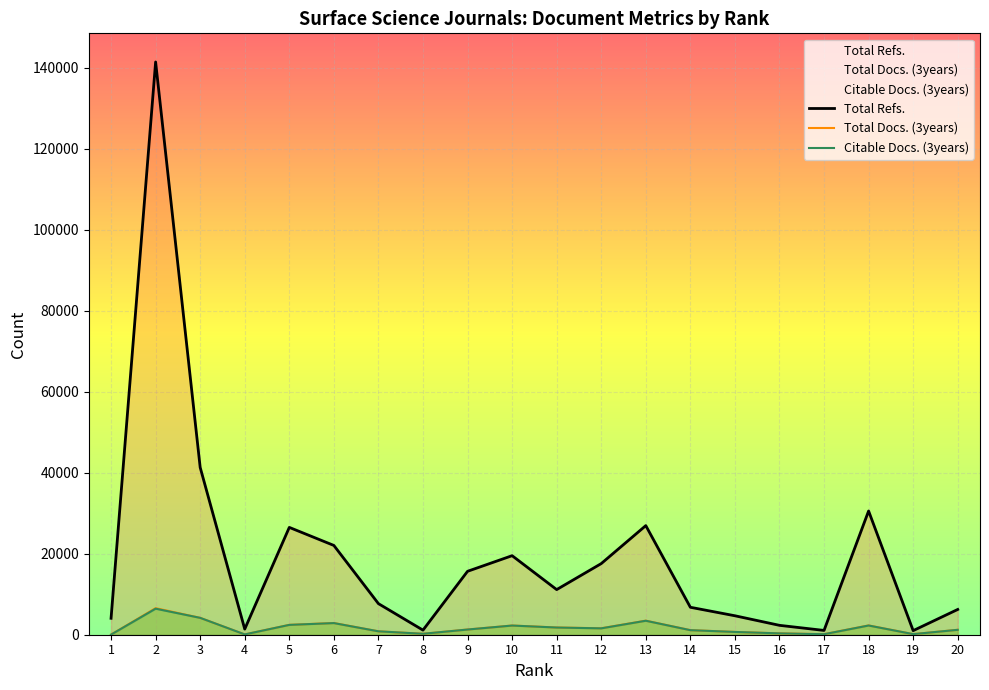

Reading left to right, what are all the values shown in this chart?

Total Refs.: 4057	141389	41296	1391	26496	22039	7673	1132	15656	19511	11140	17558	26935	6777	4680	2317	1060	30548	1008	6238
Total Docs. (3years): 32	6562	4167	78	2436	2891	841	234	1287	2269	1785	1597	3475	1131	693	332	135	2298	147	1218
Citable Docs. (3years): 31	6429	4164	76	2429	2873	841	232	1282	2266	1775	1575	3451	1123	688	332	125	2275	147	1211